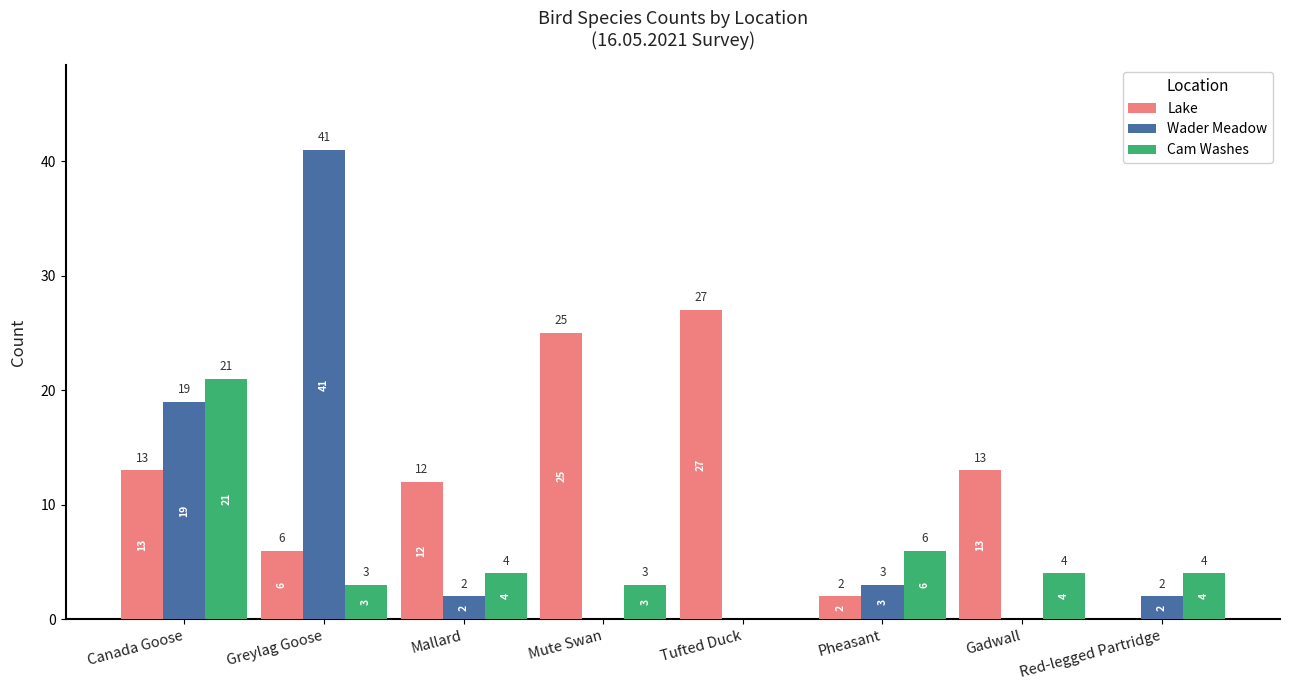

Is the value of Wader Meadow at Greylag Goose greater than the value of Lake at Greylag Goose?

Yes